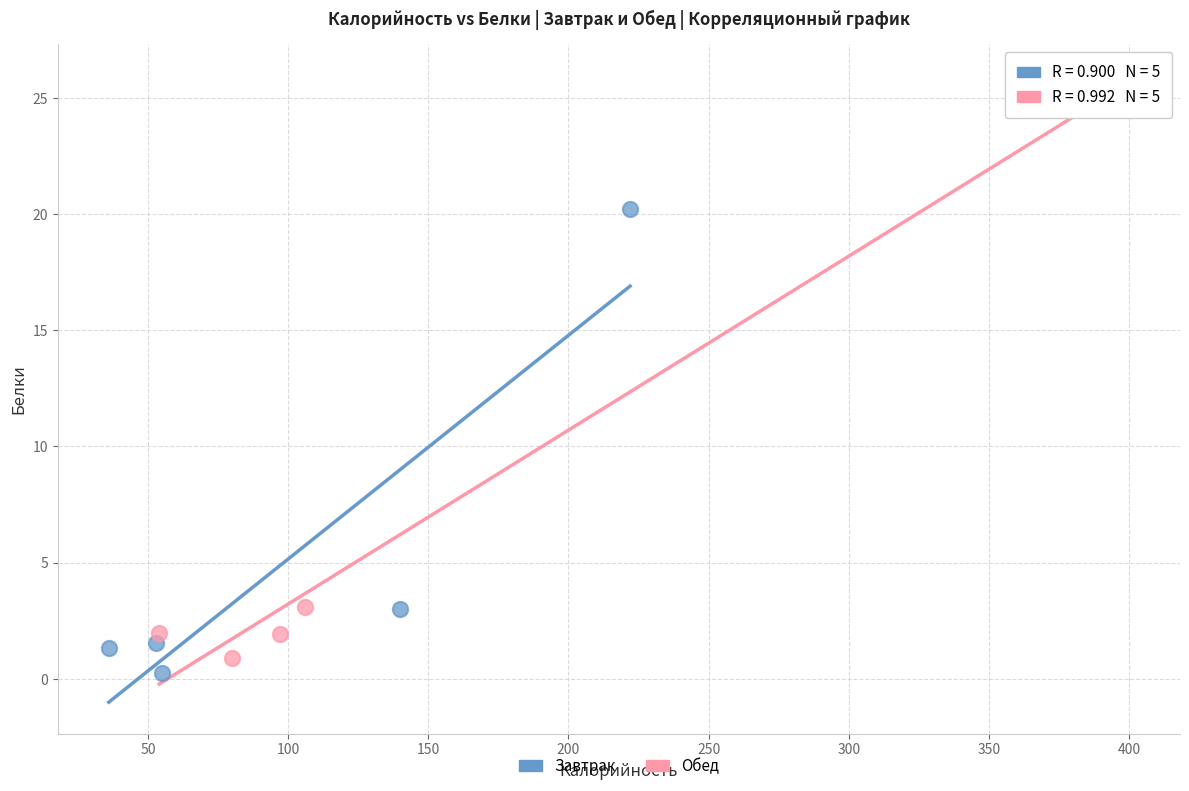

Which series reaches the maximum Y coordinate?

Обед